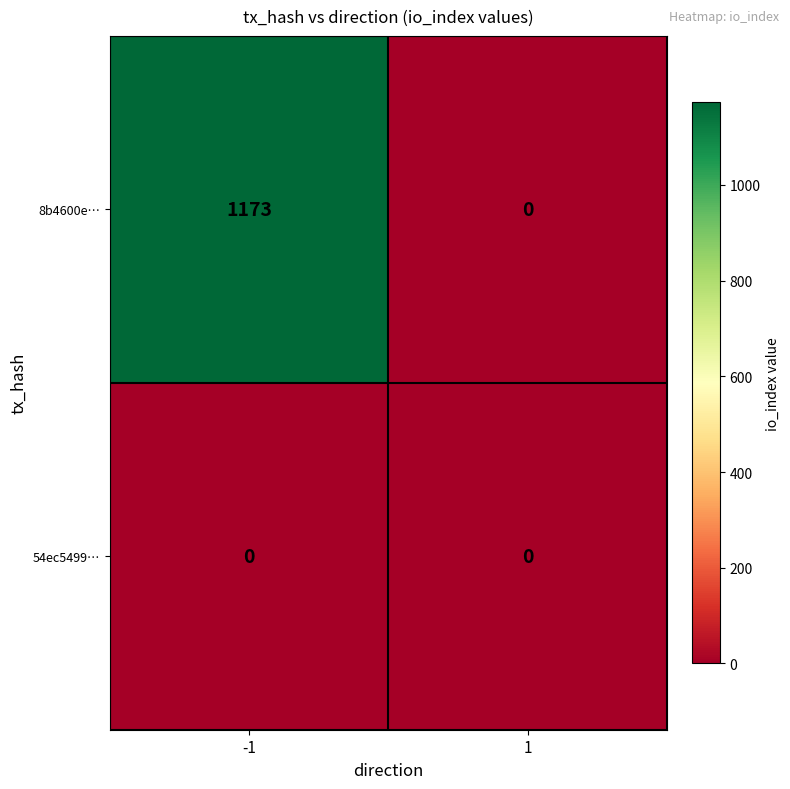

Reading left to right, what are all the values shown in this chart?

8b4600e…: 1173	0
54ec5499…: 0	0